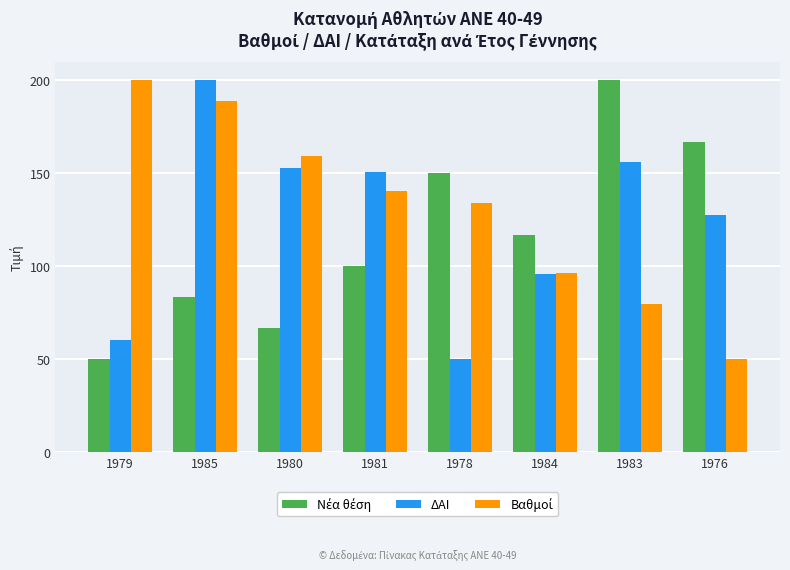

What is the maximum value for ΔΑΙ?

200.0